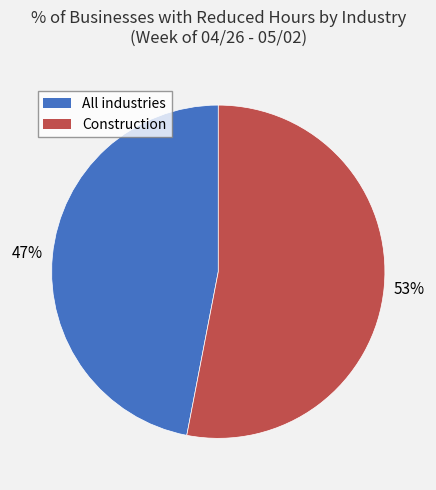

Does Construction represent more than half of the total?

Yes